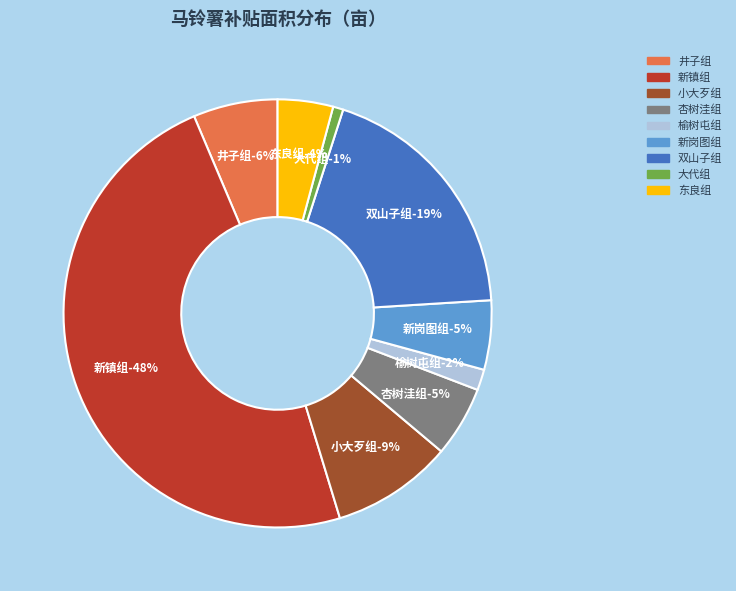

Is 大代组 the majority of the pie?

No